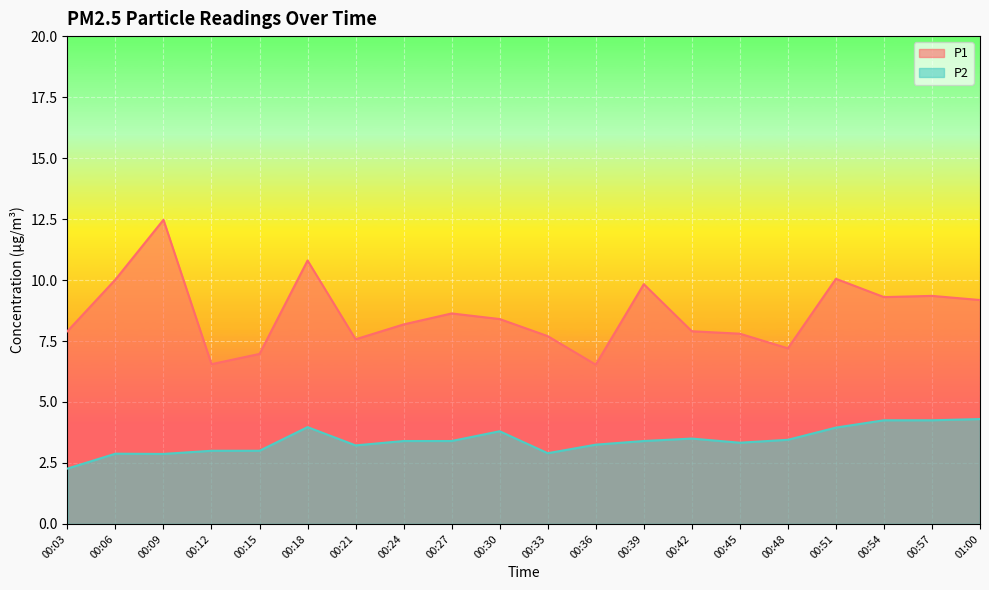

At which label does P1 reach its peak?

00:09